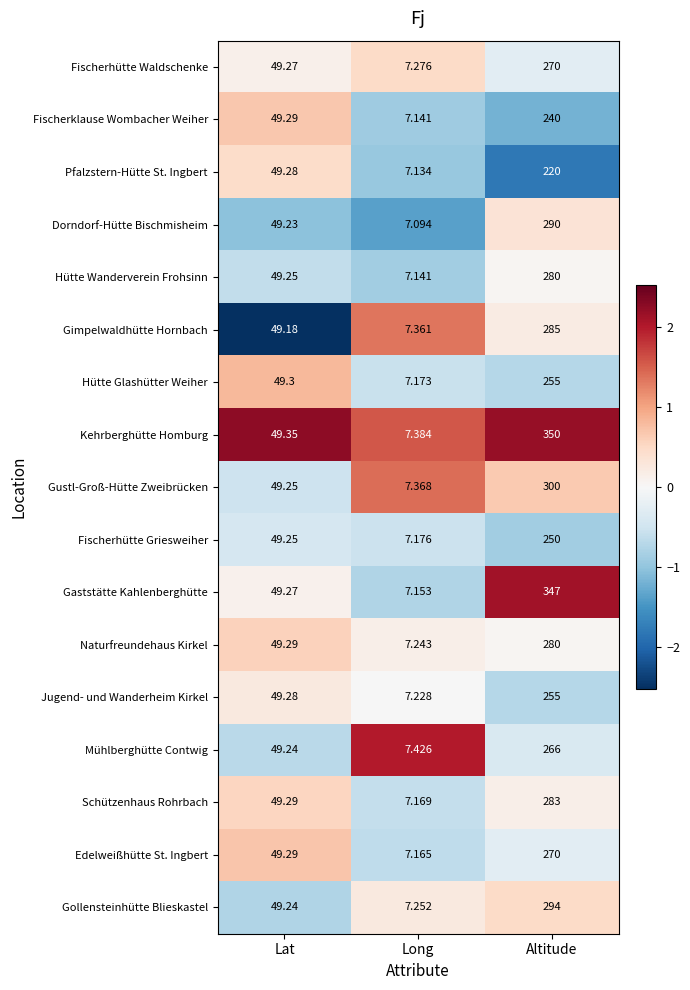

At which category is the sum across all series the highest?

Altitude